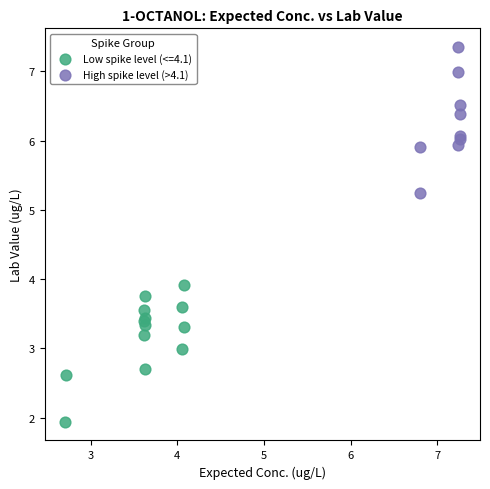

Which series reaches the minimum Y coordinate?

Low spike level (<=4.1)